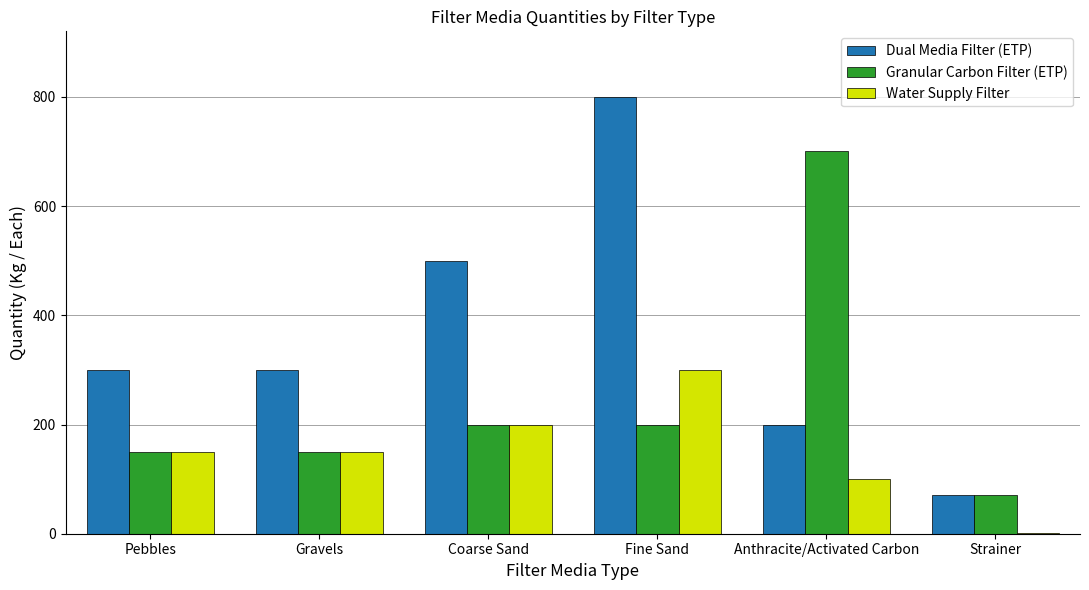

What is the greatest value displayed?

800